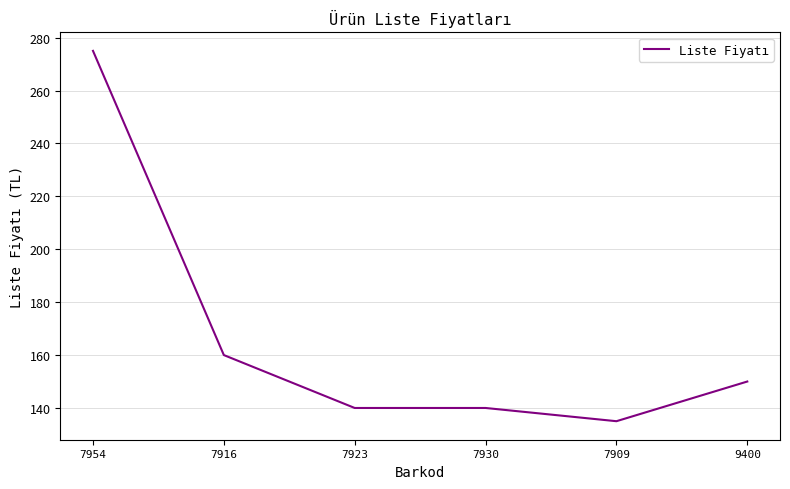

Approximately how many times larger is the value at 9400 compared to 7923?

1.1